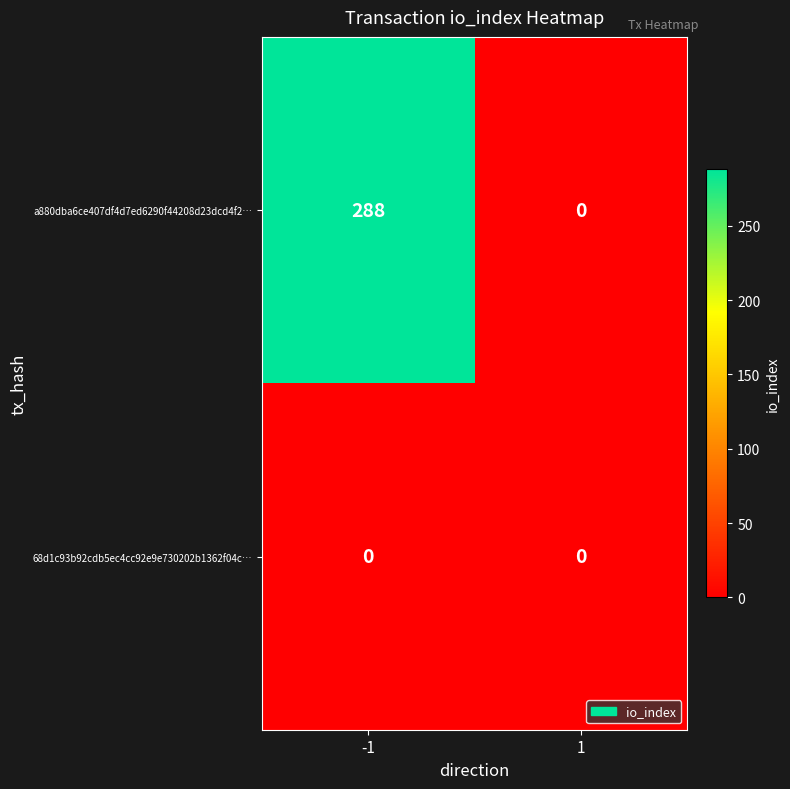

Which series has the largest range (max minus min)?

a880dba6ce407df4d7ed6290f44208d23dcd4f2…